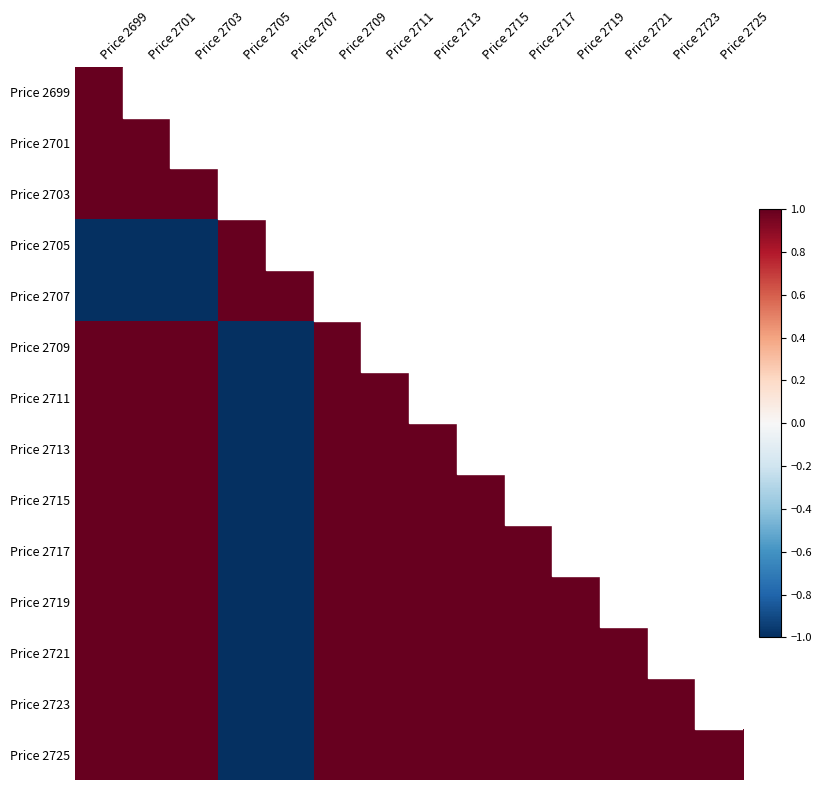

What is the maximum value for Price 2717?

1.0